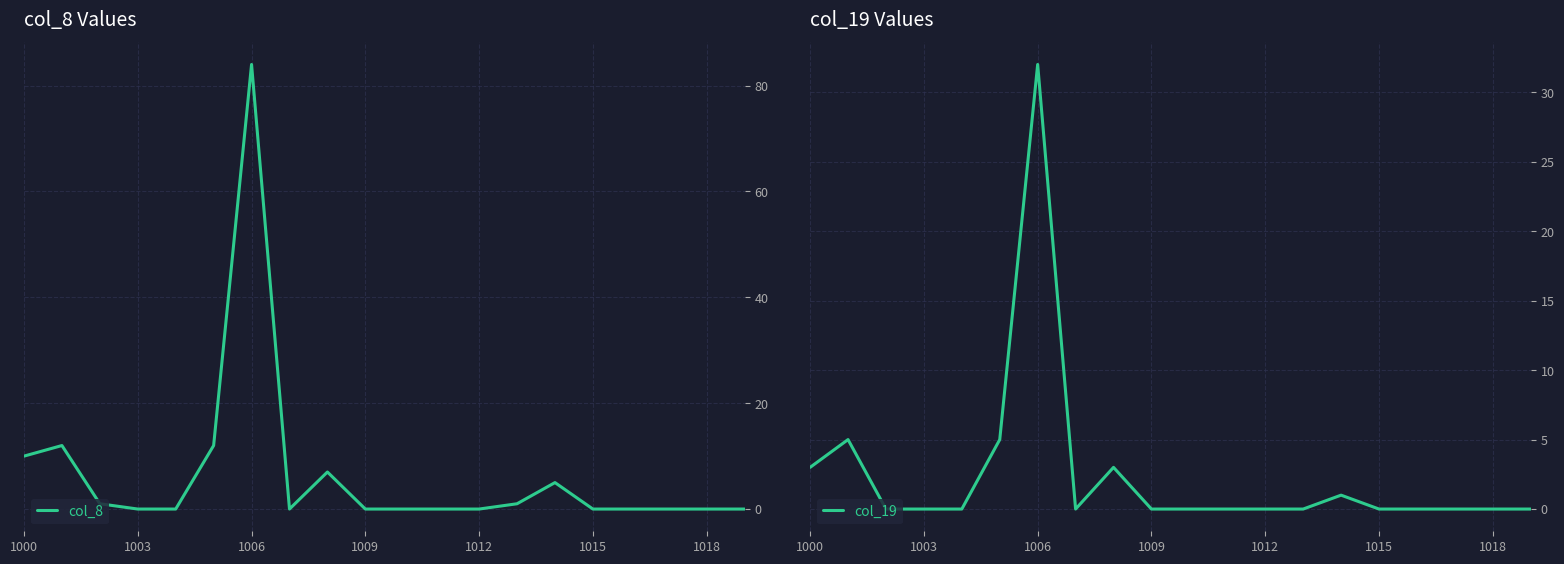

Reading left to right, transcribe all the data shown in this chart.

col_8: 10	12	1	0	0	12	84	0	7	0	0	0	0	1	5	0	0	0	0	0
col_19: 3	5	0	0	0	5	32	0	3	0	0	0	0	0	1	0	0	0	0	0